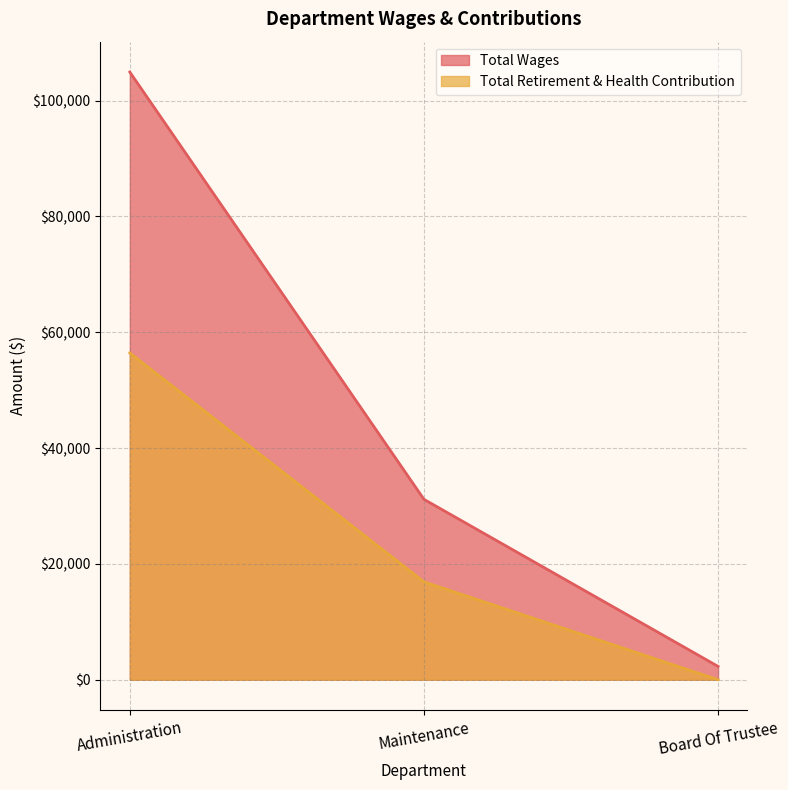

Is the value of Total Retirement & Health Contribution at Board Of Trustee greater than the value of Total Wages at Administration?

No